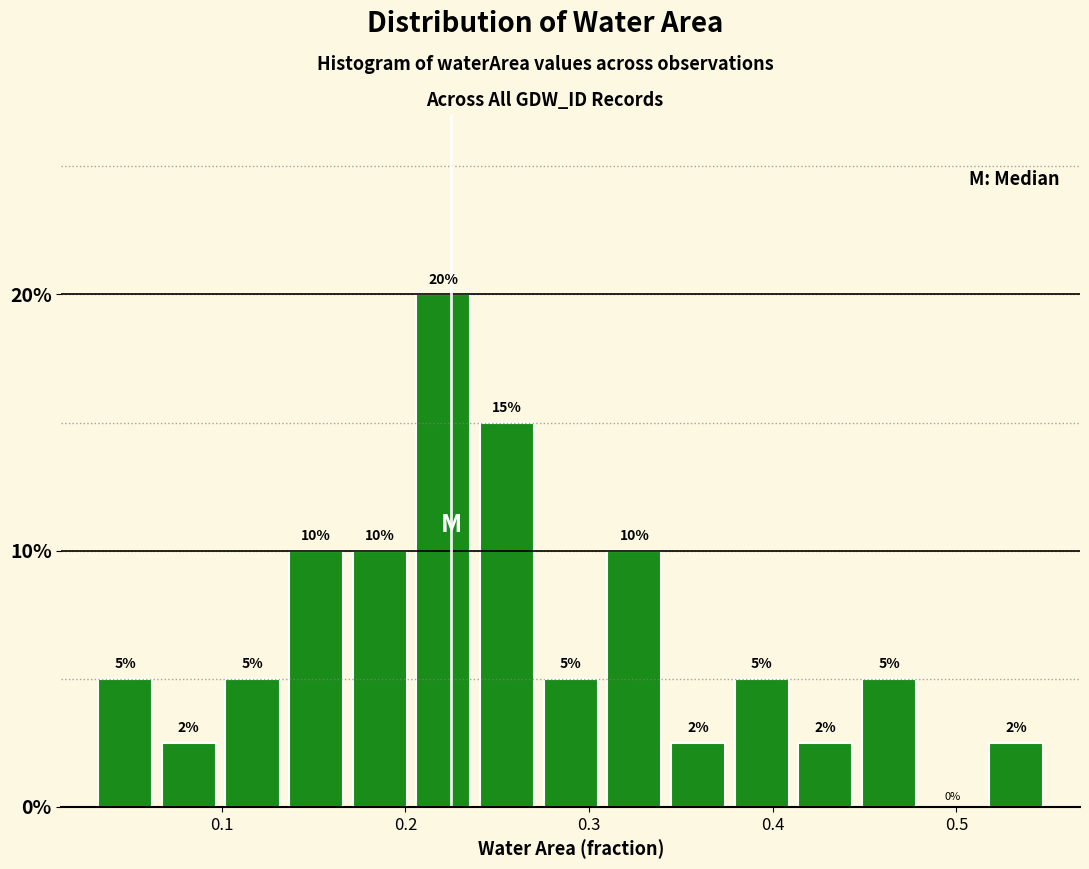

Read against the x-axis, roughly where is the centre of the tallest bar?

0.22